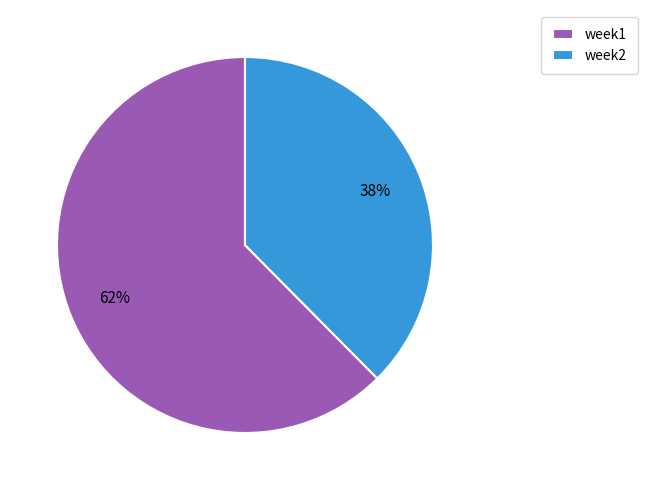

Is the sum of week1 and week2 greater than half?

Yes